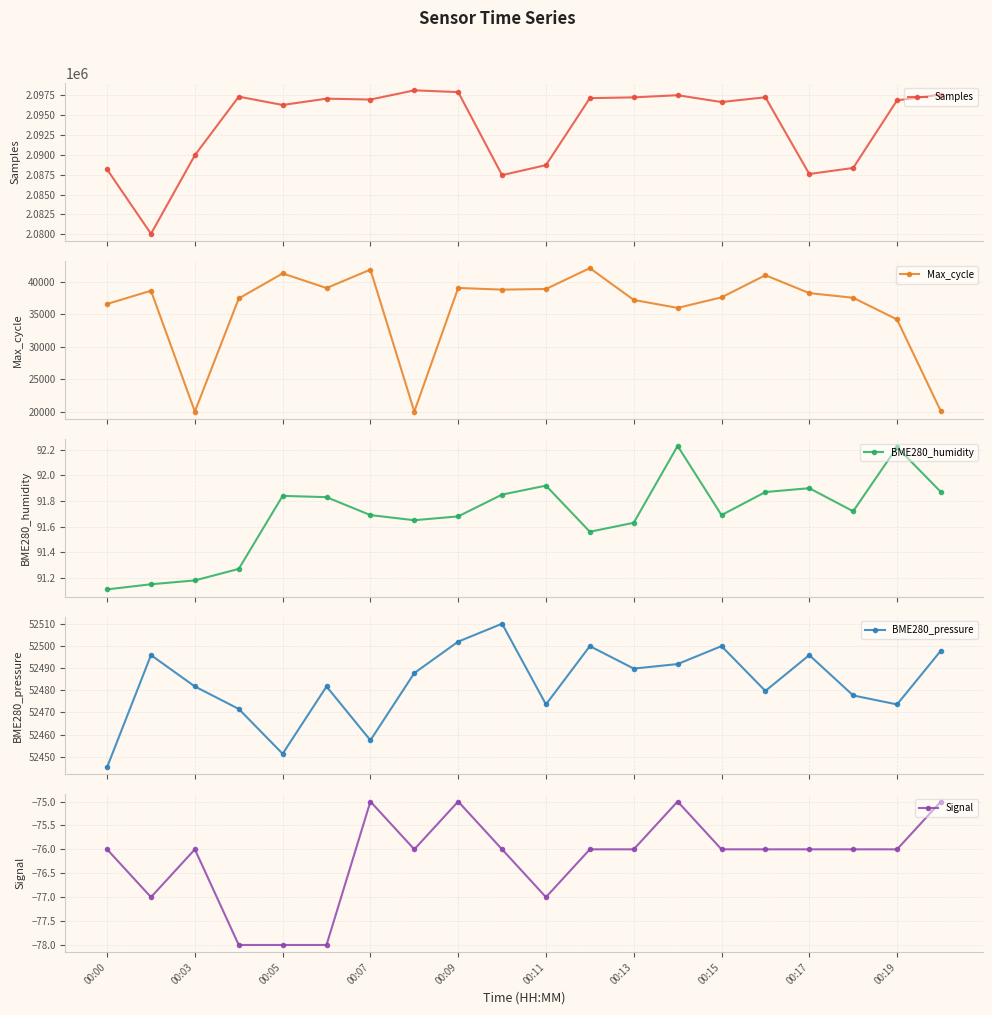

What is the value of the Signal point at the 19th from the left?

-76.0